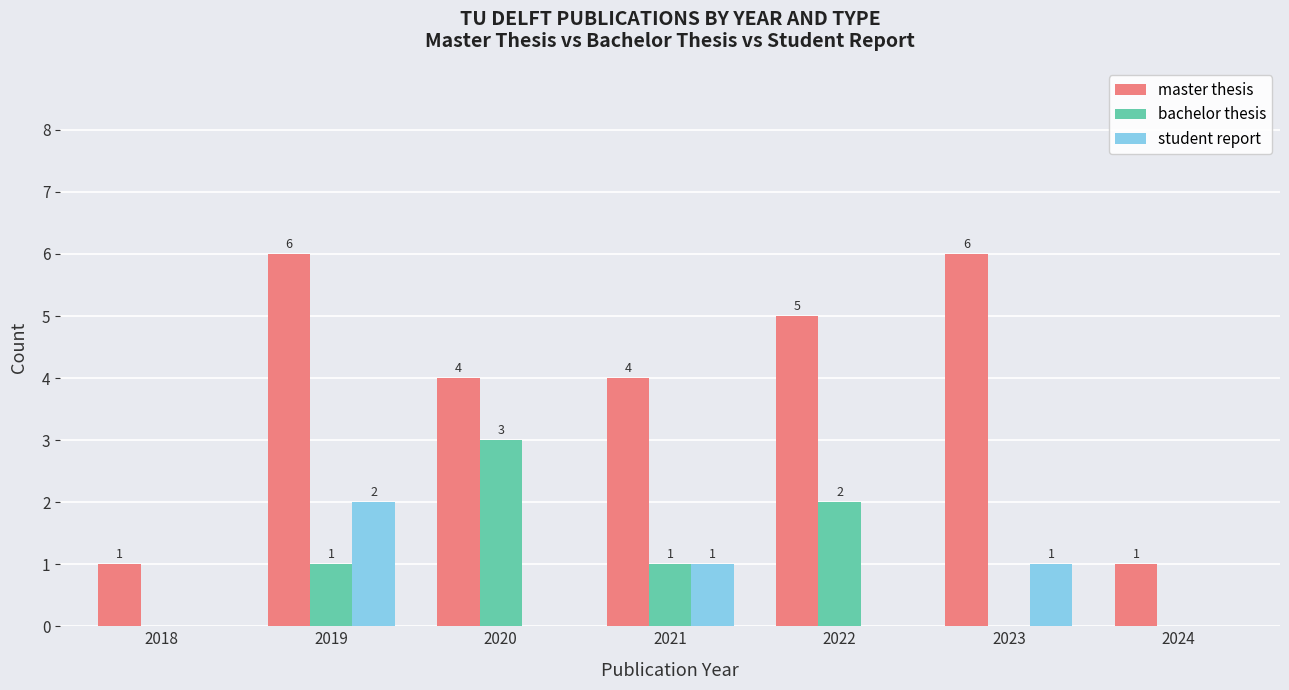

How many groups of bars are there?

7